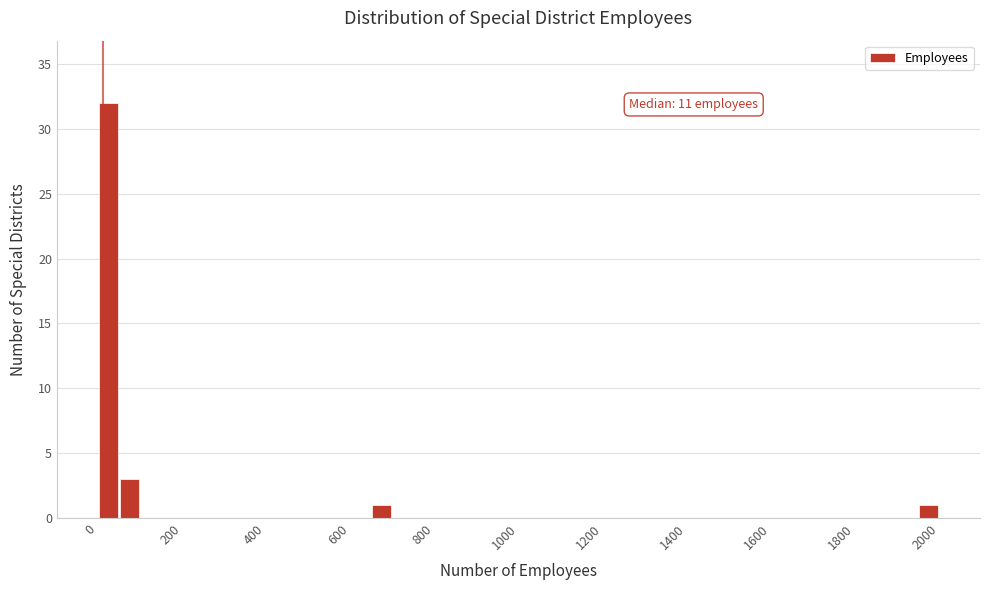

Around what value on the x-axis is the tallest bar? Give the approximate position of its centre, as read against the axis.

20